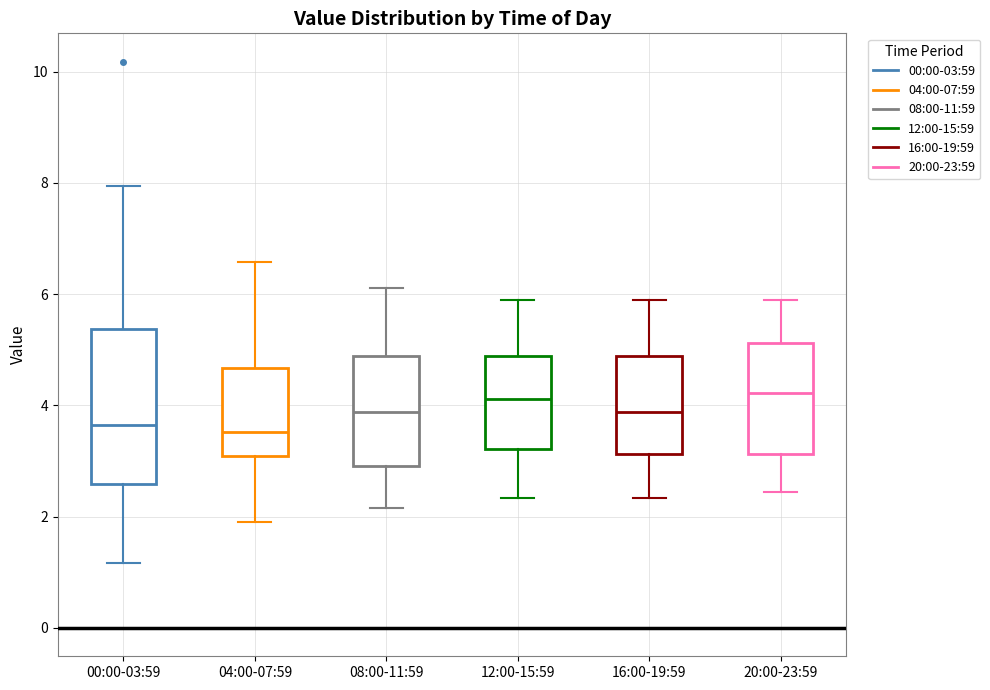

Reading left to right, transcribe this box plot: for each box, give where its median line is, the range the box spans, and where its two whiskers end, as read against the y-axis. The values are not printed on the chart, so give them approximately, as read against the axis.

00:00-03:59: median 3.6, box 2.6 to 5.4, whiskers 1.2 to 8.0
04:00-07:59: median 3.6, box 3.2 to 4.6, whiskers 2.0 to 6.6
08:00-11:59: median 3.8, box 3.0 to 4.8, whiskers 2.2 to 6.2
12:00-15:59: median 4.2, box 3.2 to 4.8, whiskers 2.4 to 5.8
16:00-19:59: median 3.8, box 3.2 to 4.8, whiskers 2.4 to 5.8
20:00-23:59: median 4.2, box 3.2 to 5.2, whiskers 2.4 to 5.8